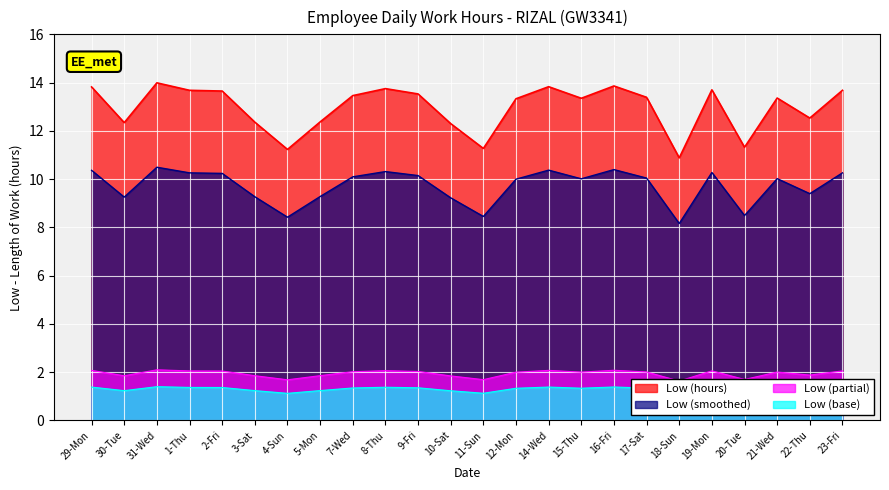

Rank the categories by value from highest to lowest.

31-Wed, 16-Fri, 14-Wed, 29-Mon, 8-Thu, 19-Mon, 1-Thu, 23-Fri, 2-Fri, 9-Fri, 7-Wed, 17-Sat, 21-Wed, 15-Thu, 12-Mon, 22-Thu, 5-Mon, 3-Sat, 30-Tue, 10-Sat, 20-Tue, 11-Sun, 4-Sun, 18-Sun